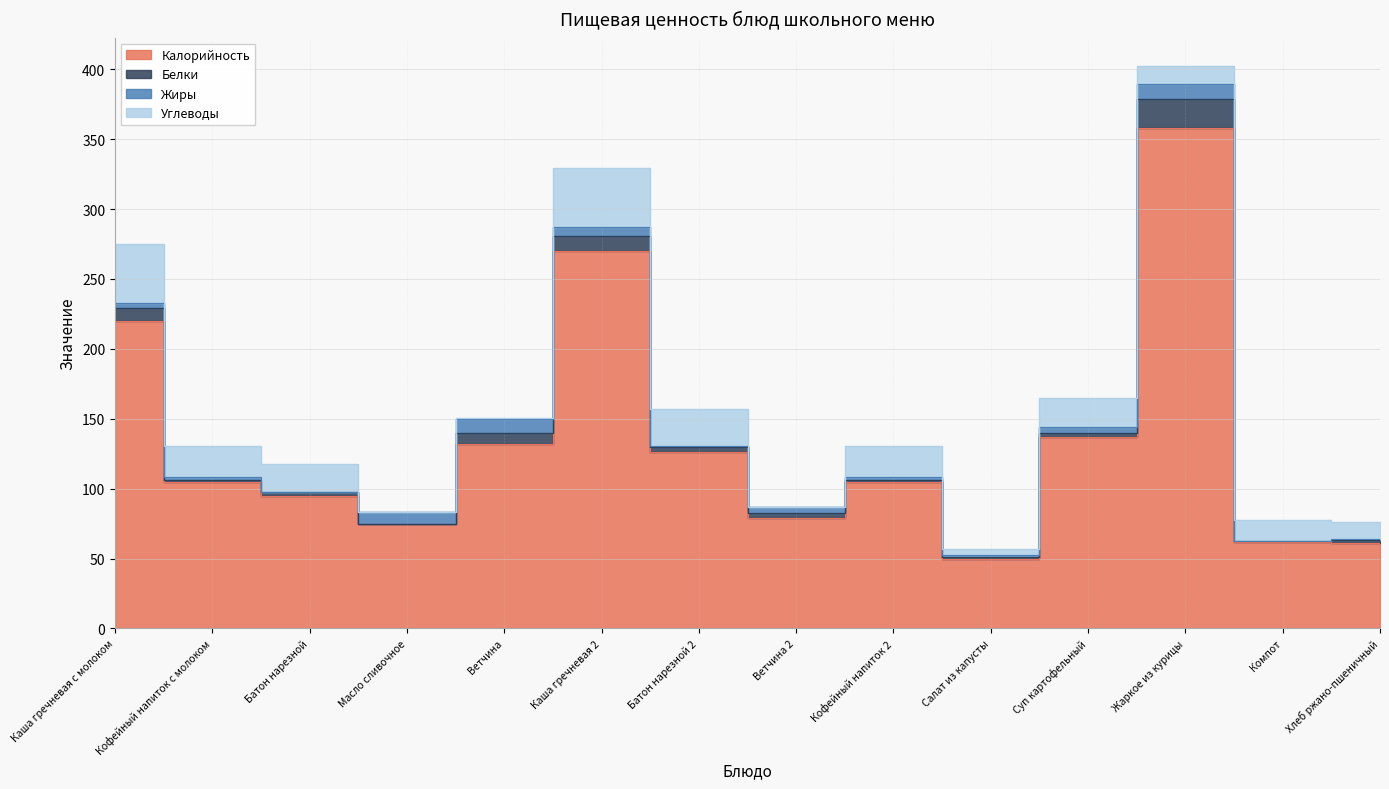

Which category has the lowest value across all series?

Масло сливочное